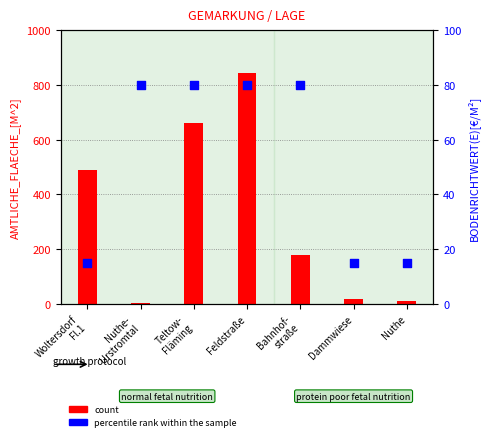

What are all the series names shown in the legend?

count, percentile rank within the sample